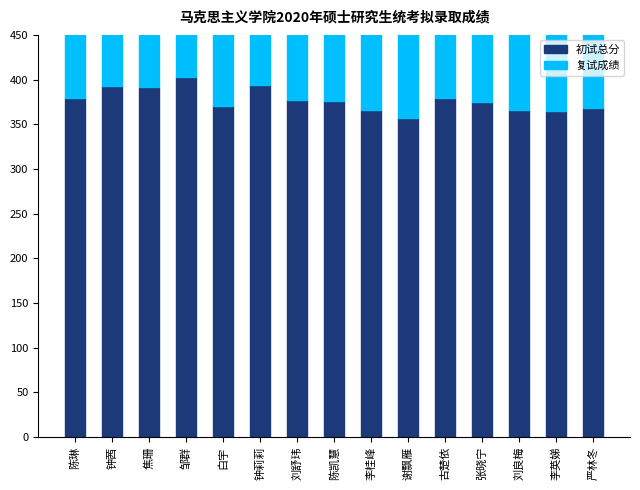

What is the difference between the highest and lowest values at 严林冬?

39.8